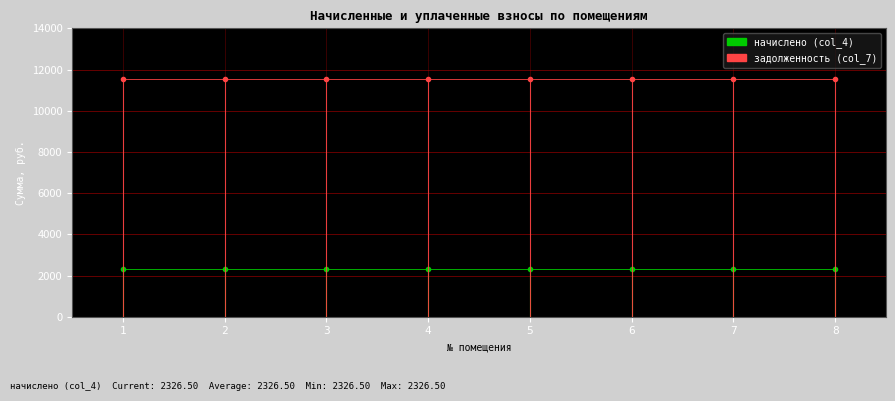

Reading left to right, list all the values displayed in this chart.

начислено (col_4): 2326.5	2326.5	2326.5	2326.5	2326.5	2326.5	2326.5	2326.5
задолженность (col_7): 11517.5	11517.5	11517.5	11517.5	11517.5	11517.5	11517.5	11517.5